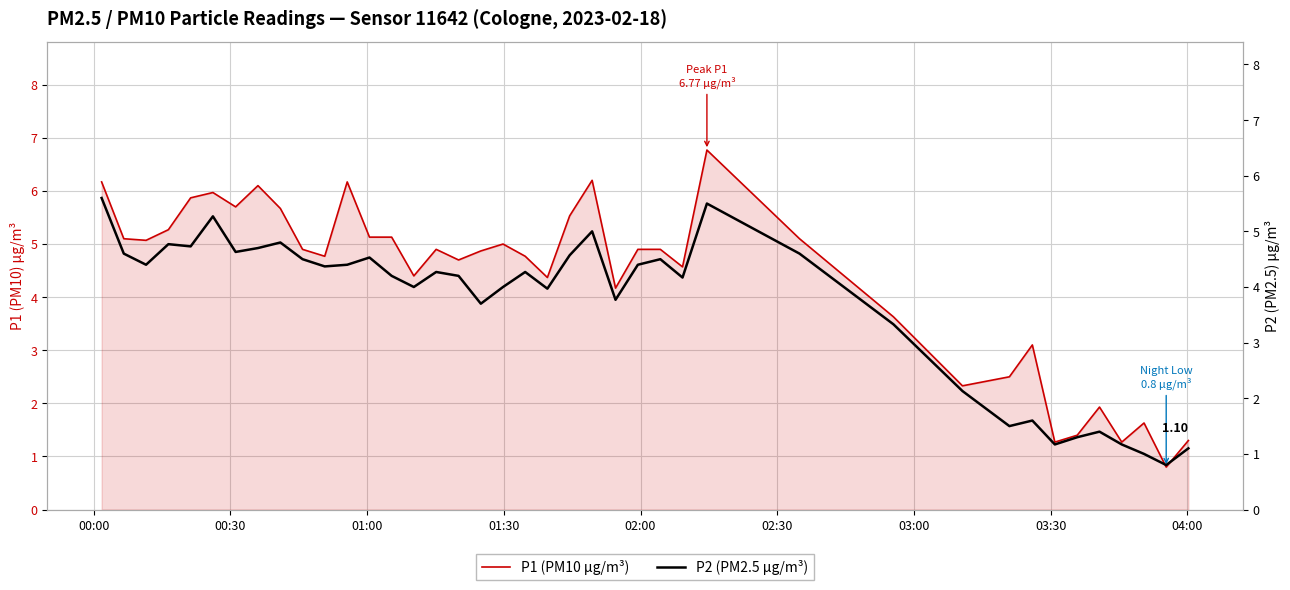

Which series has the widest spread of values?

P1 (PM10 µg/m³)